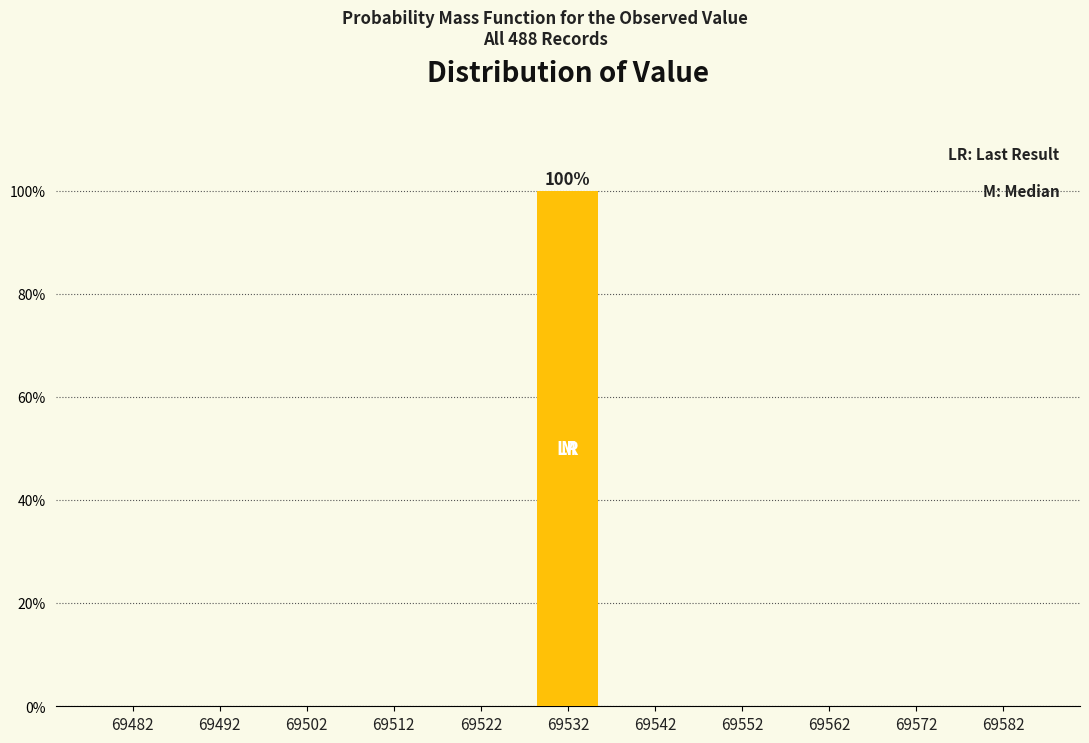

Reading left to right, list all the values displayed in this chart.

69482=0	69492=0	69502=0	69512=0	69522=0	69532=100	69542=0	69552=0	69562=0	69572=0	69582=0